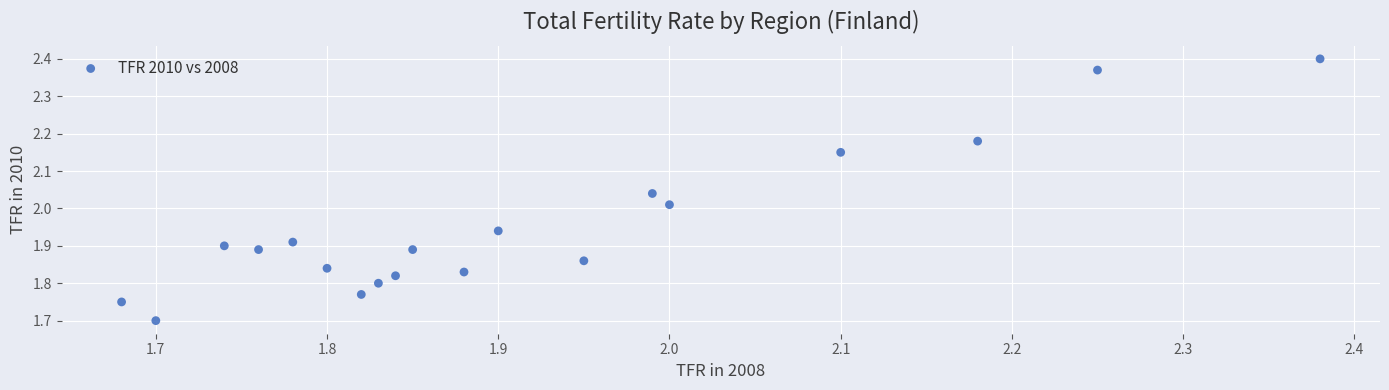

What is the range of X values (max minus min)?

0.7